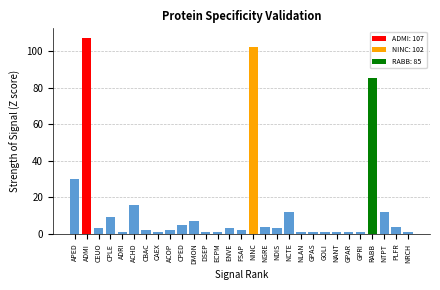

The value at DMON is 7. True or false?

True